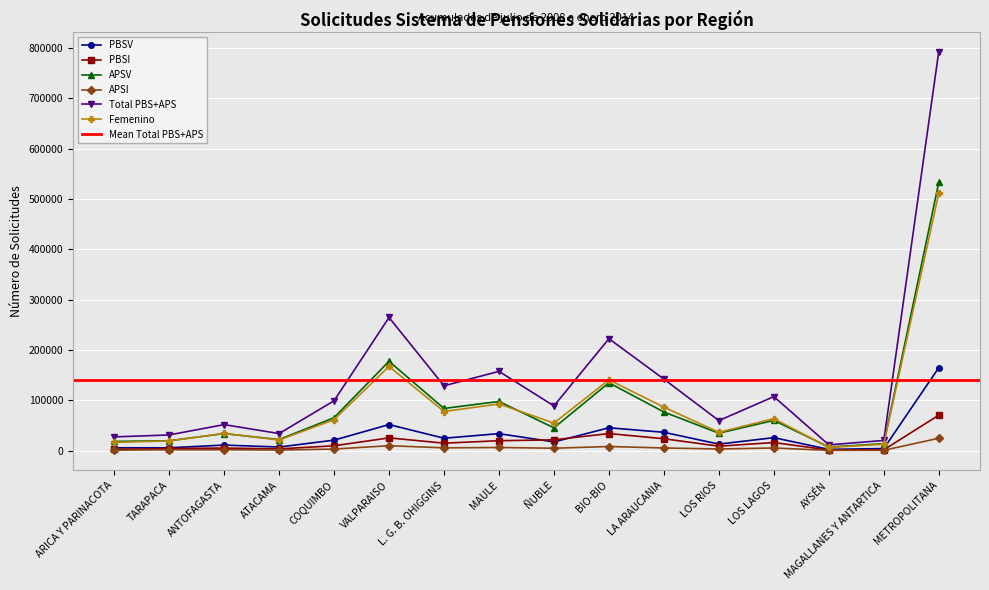

What is the sum of all APSI values?

82965